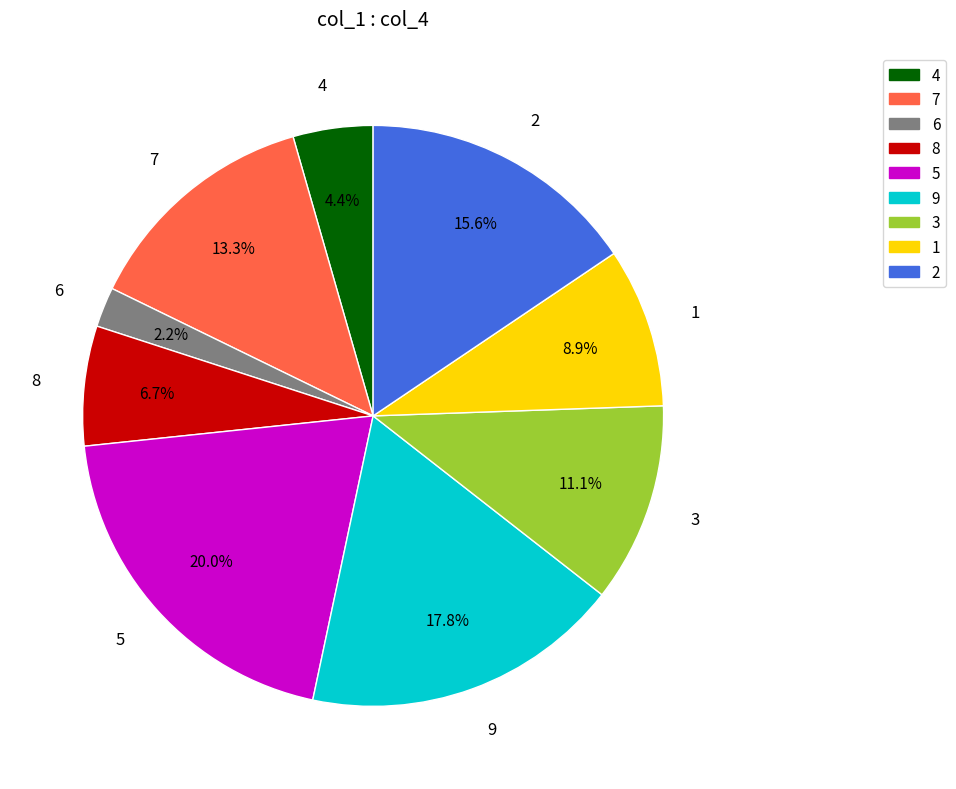

Rank the categories by value from lowest to highest.

6, 4, 8, 1, 3, 7, 2, 9, 5